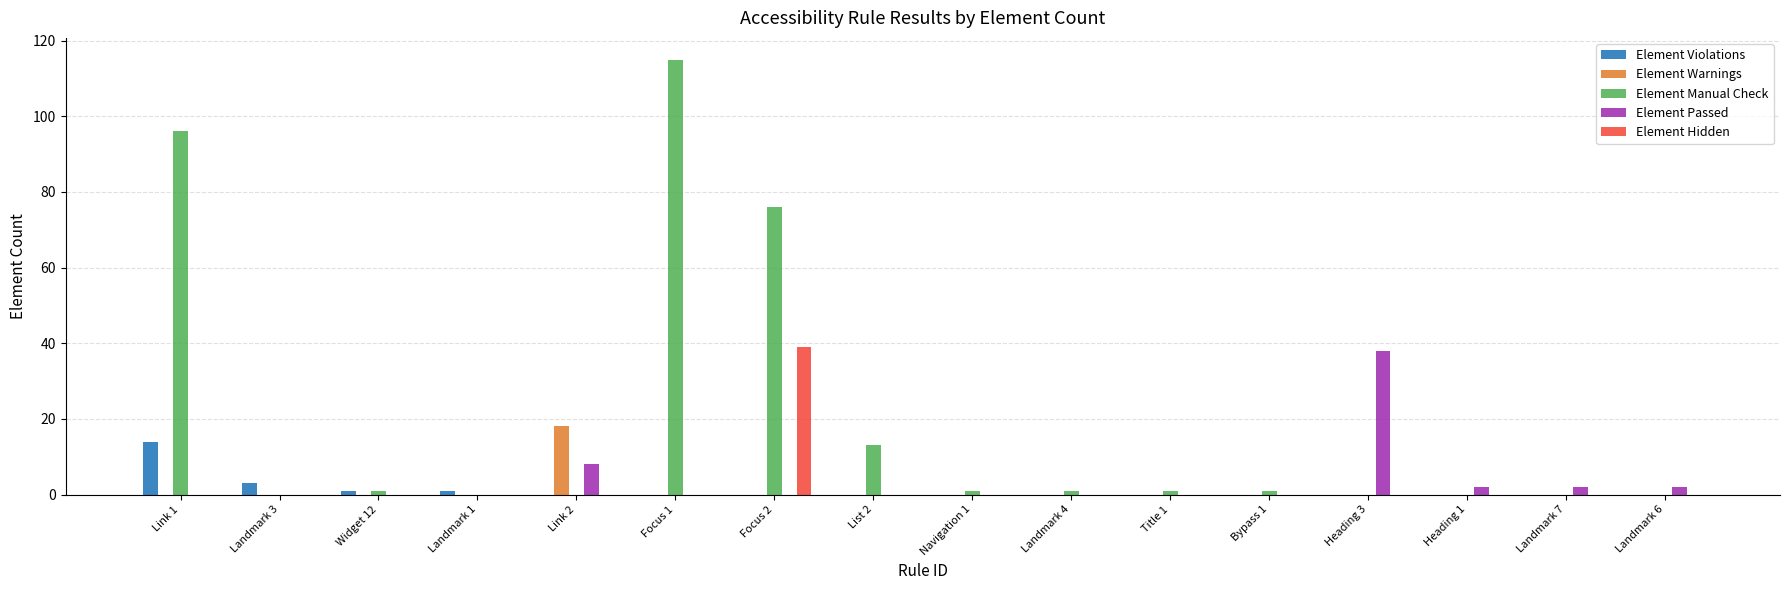

Which series has the largest total across all categories?

Element Manual Check